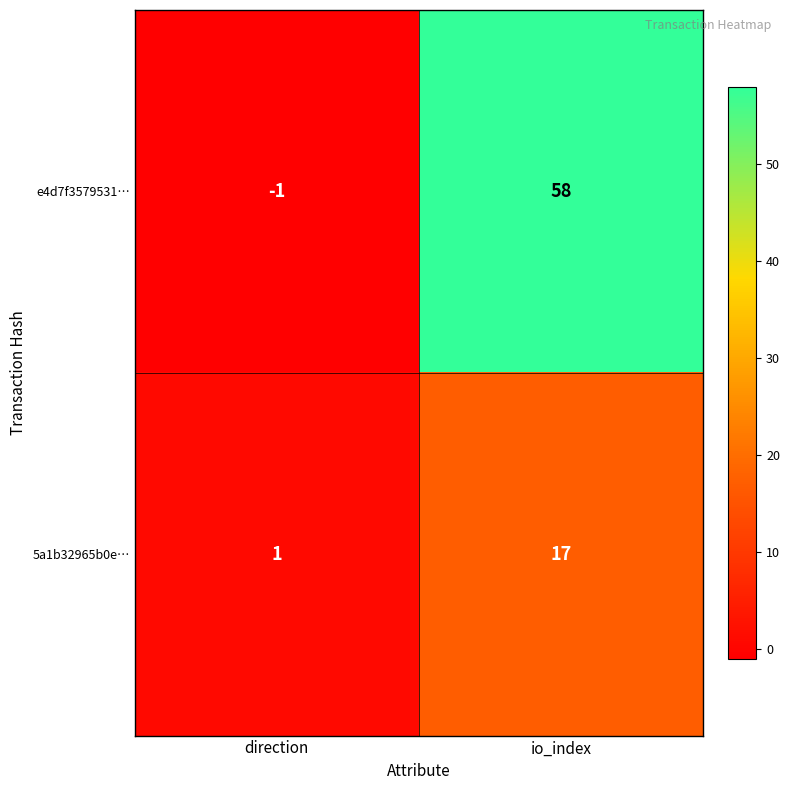

How many data points does each series have?

2